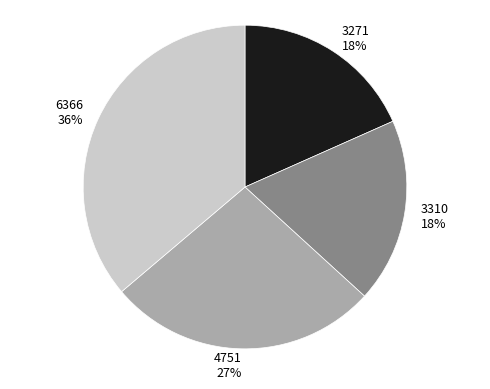

What percentage is the 4751 slice, to the nearest percent?

27%